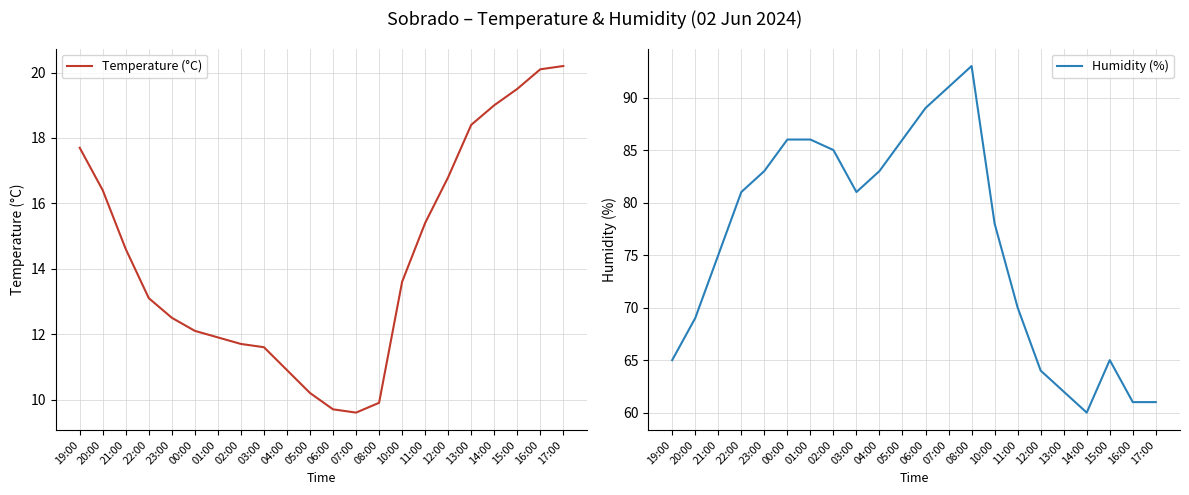

What is the highest value of the Temperature (°C) series?

20.2